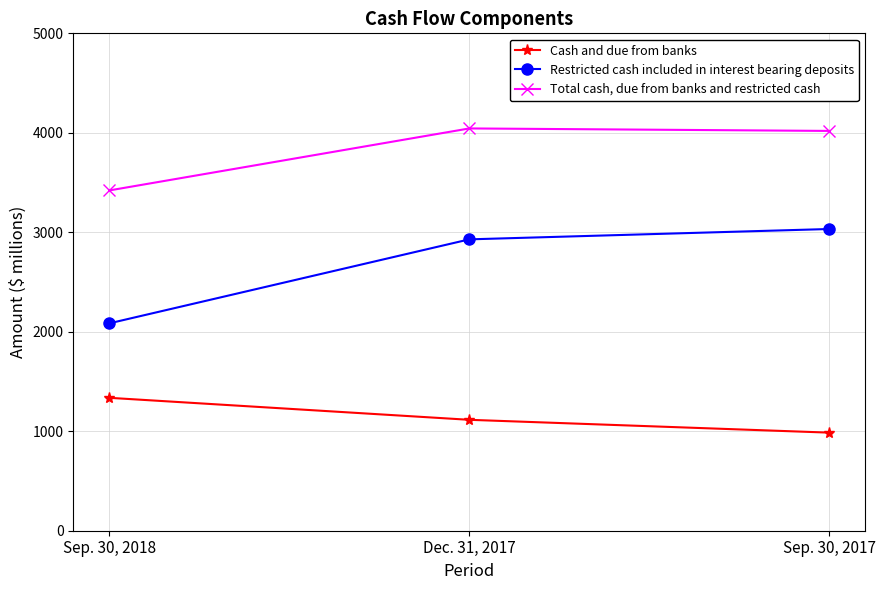

Which series has the largest range (max minus min)?

Restricted cash included in interest bearing deposits